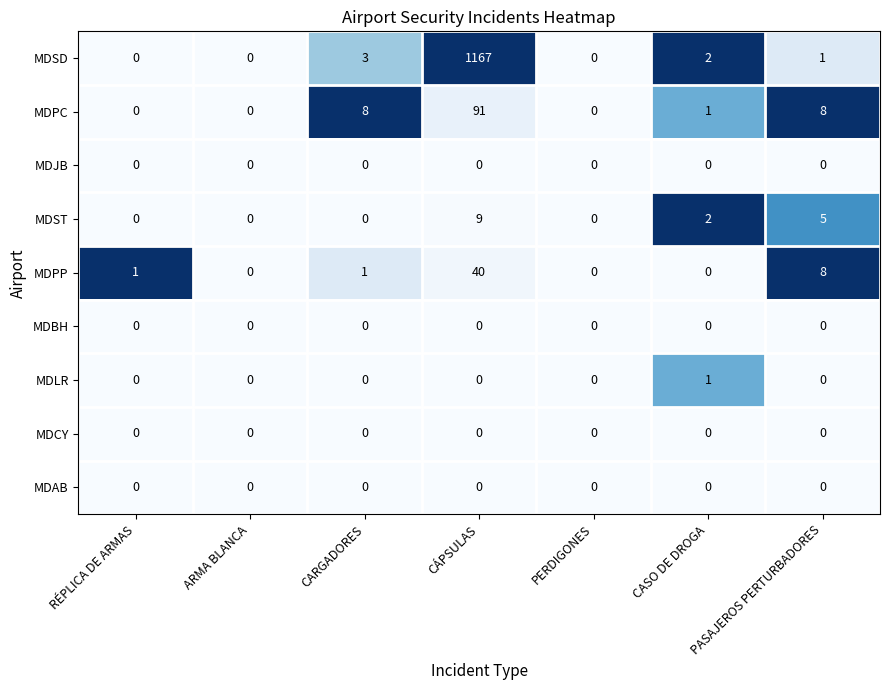

At which category is the sum across all series the highest?

CÁPSULAS